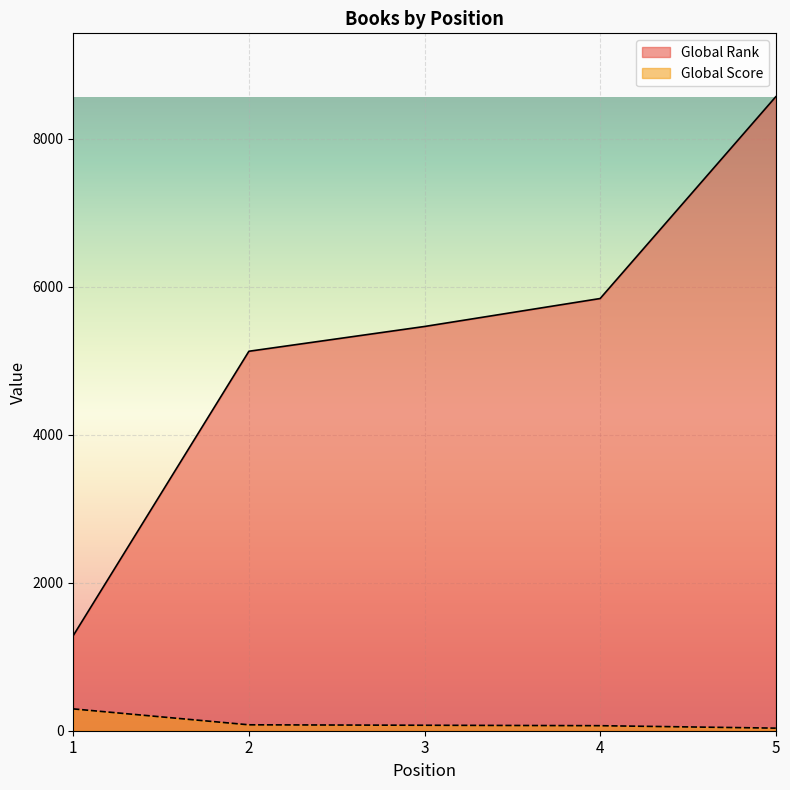

At which category is the sum across all series the highest?

5